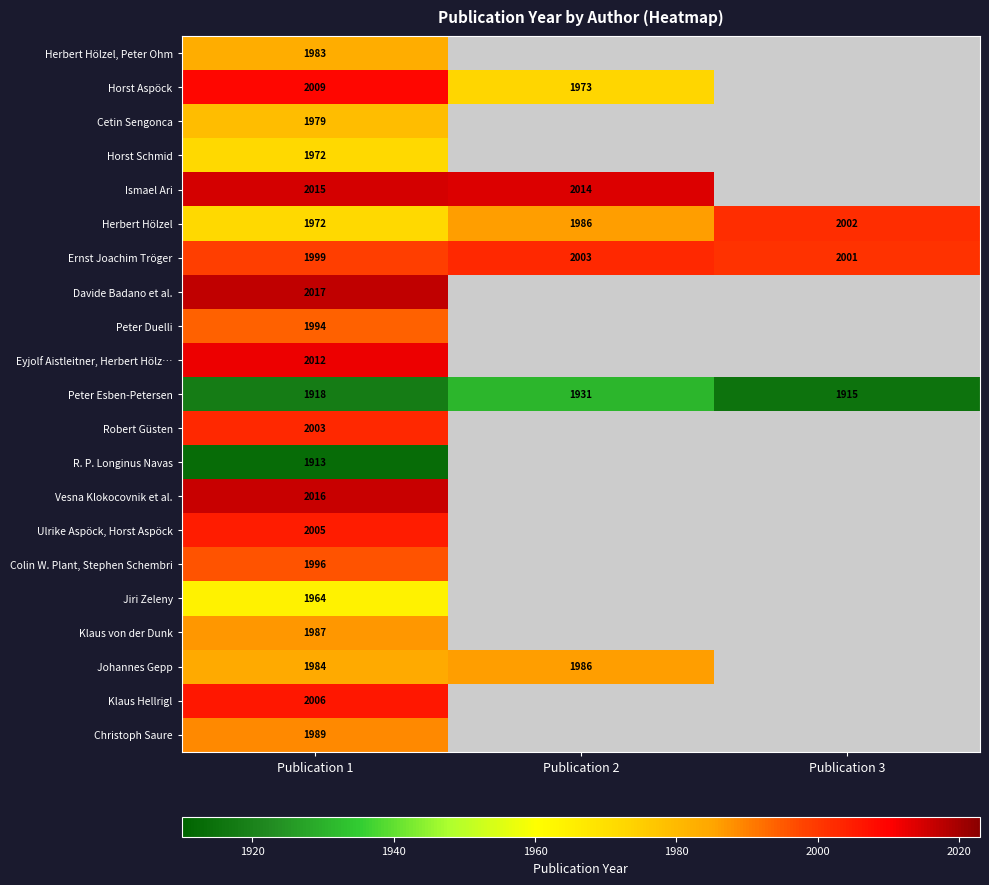

At which category does the chart reach its minimum across all series?

Publication 1